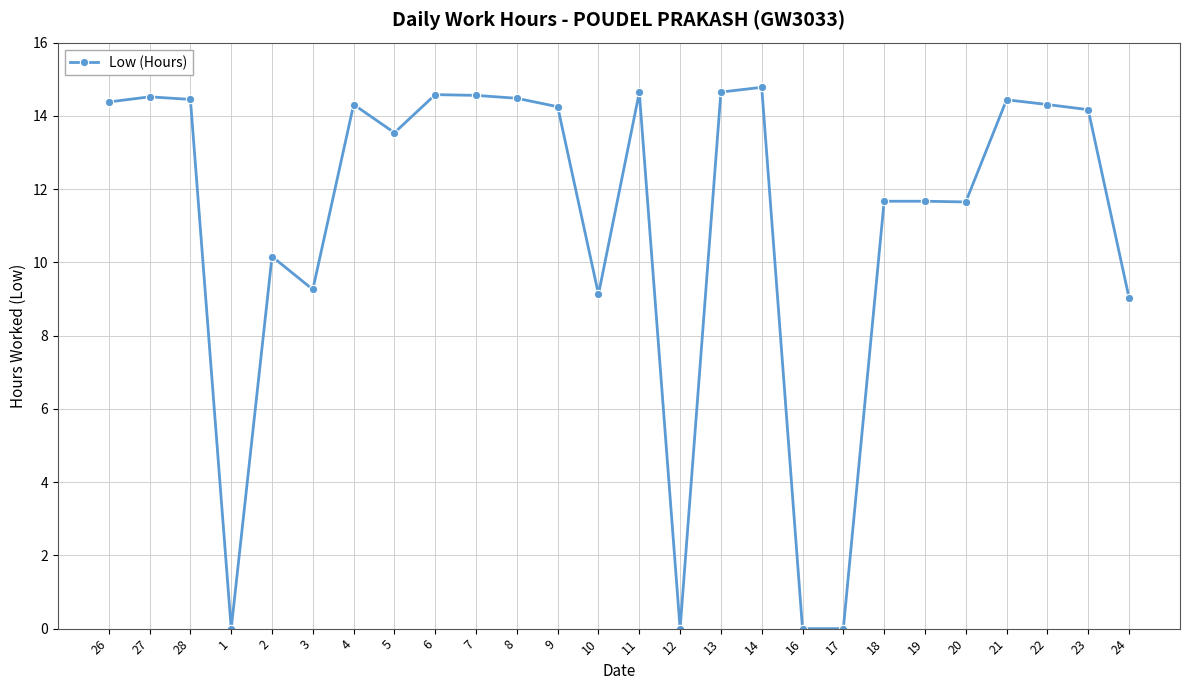

How many values are below 14?

12